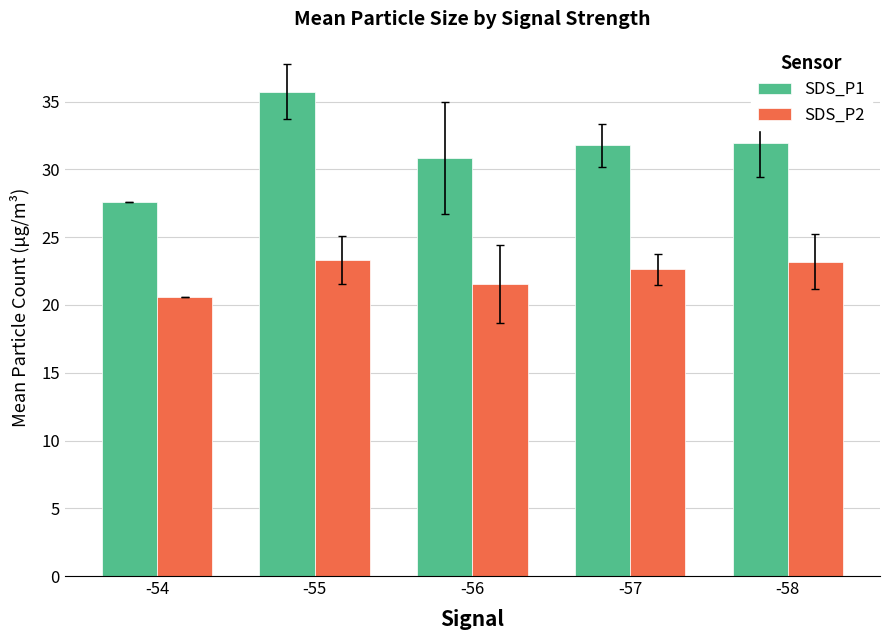

How many data points in SDS_P1 are less than 31?

2